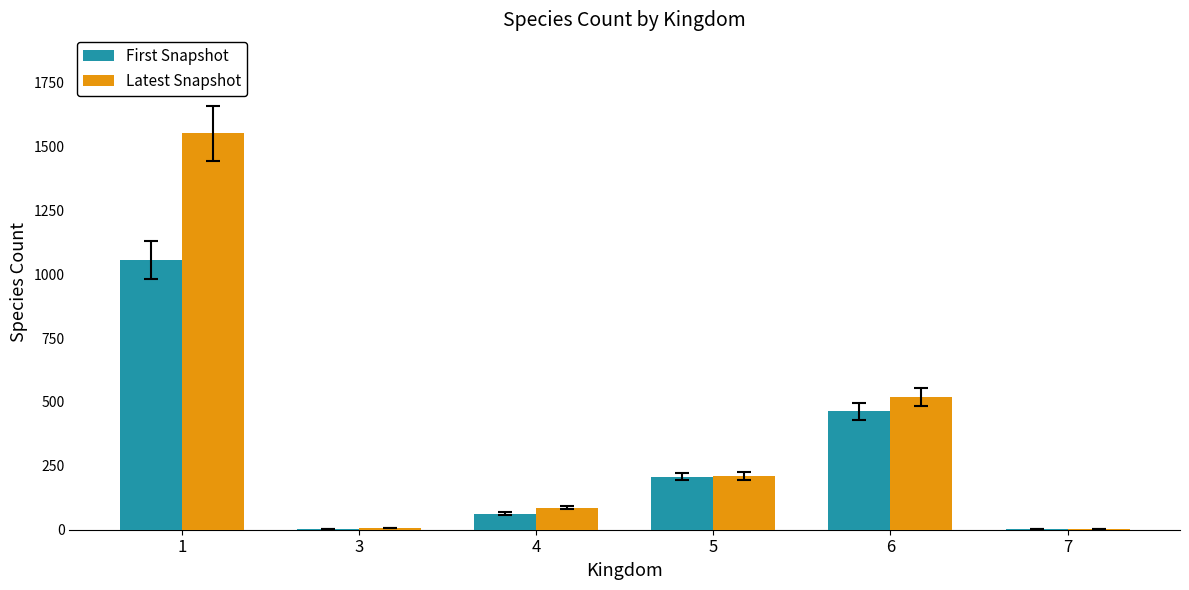

The value of First Snapshot at 6 is 463. True or false?

True